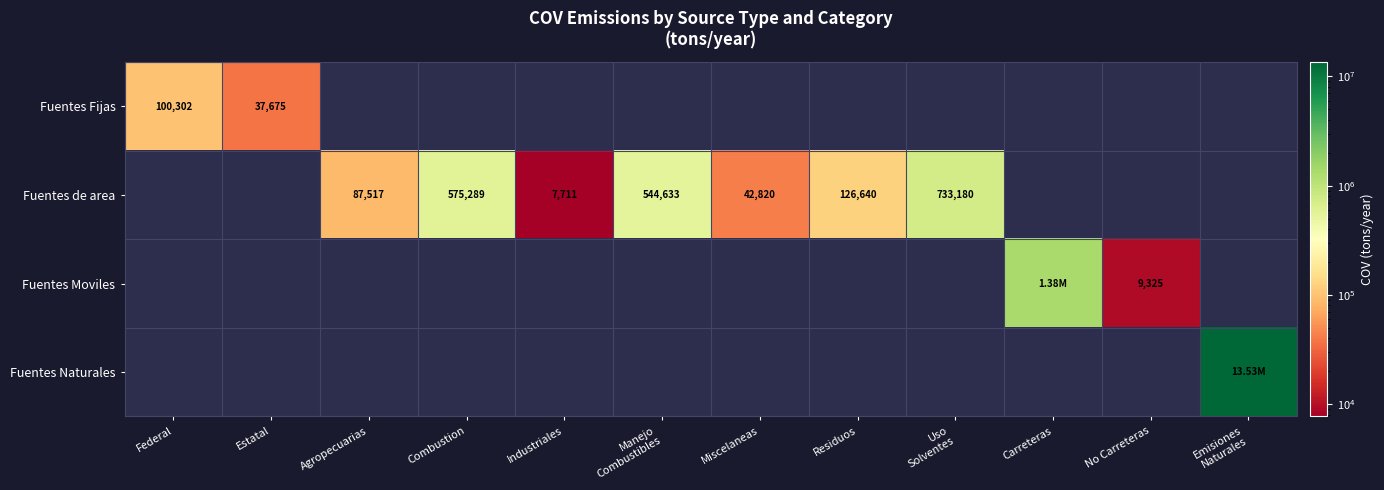

Rank the series by their average value, from lowest to highest.

Fuentes Fijas, Fuentes de area, Fuentes Moviles, Fuentes Naturales